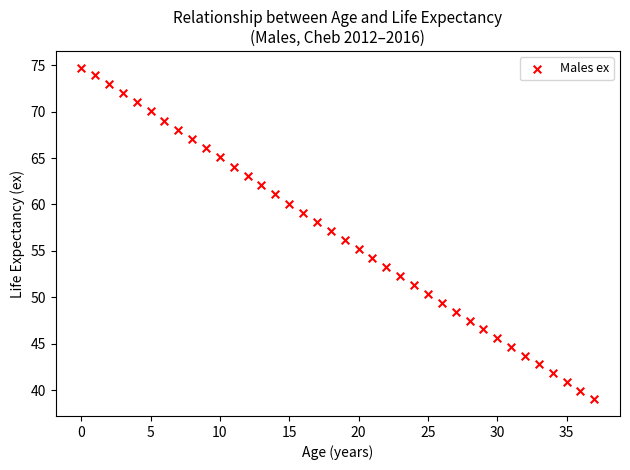

What is the range of Y values (max minus min)?

35.7